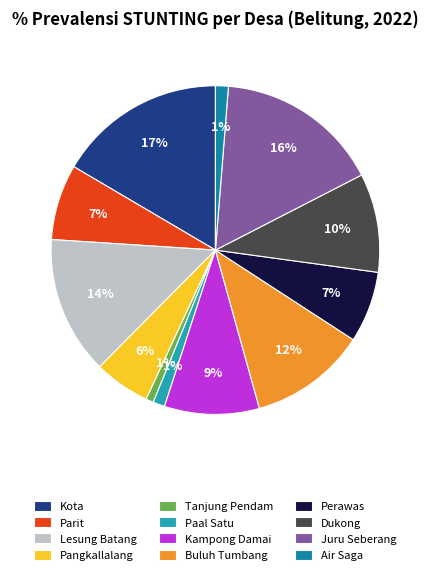

Does Lesung Batang represent more than half of the total?

No